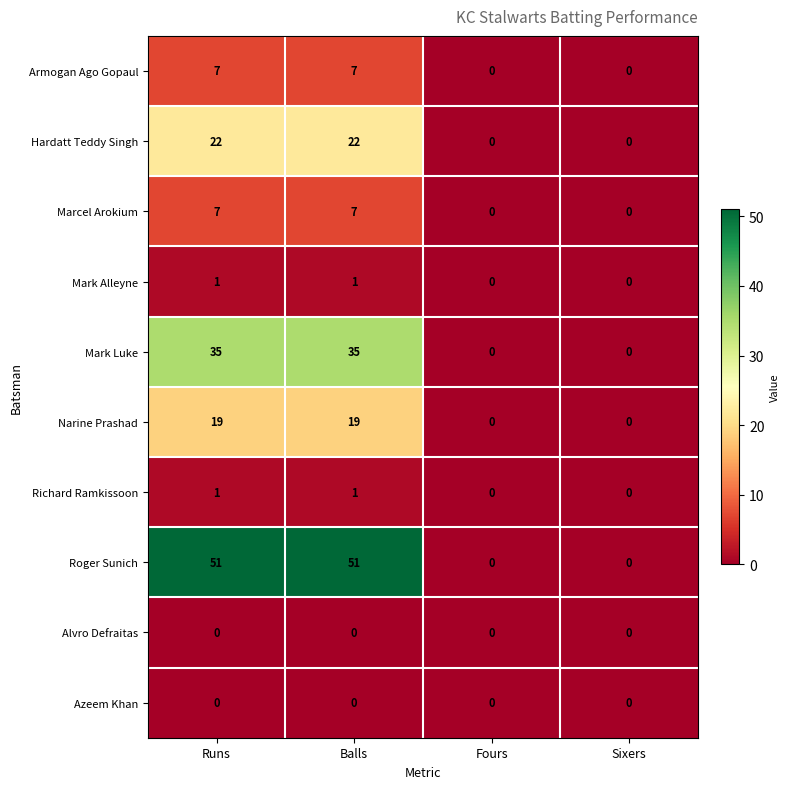

What is the average value of the Mark Luke series?

18